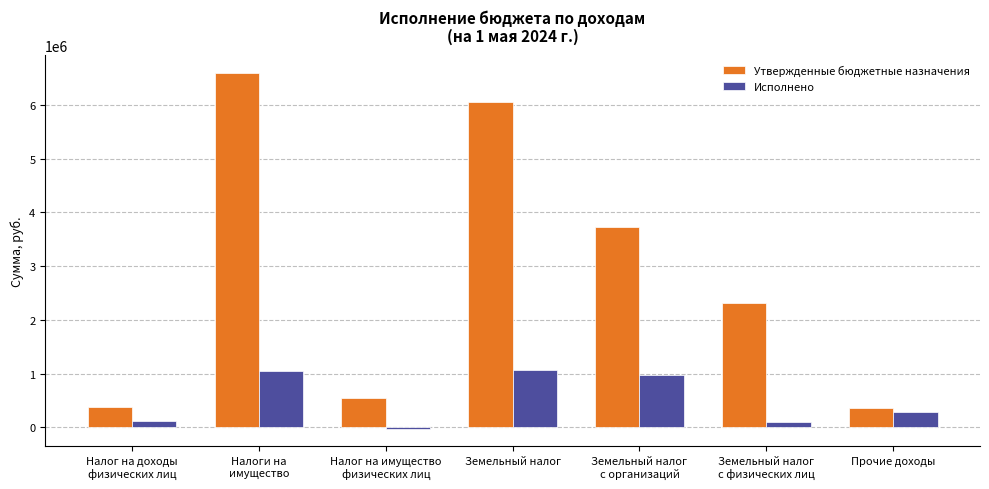

What are all the series names shown in the legend?

Утвержденные бюджетные назначения, Исполнено